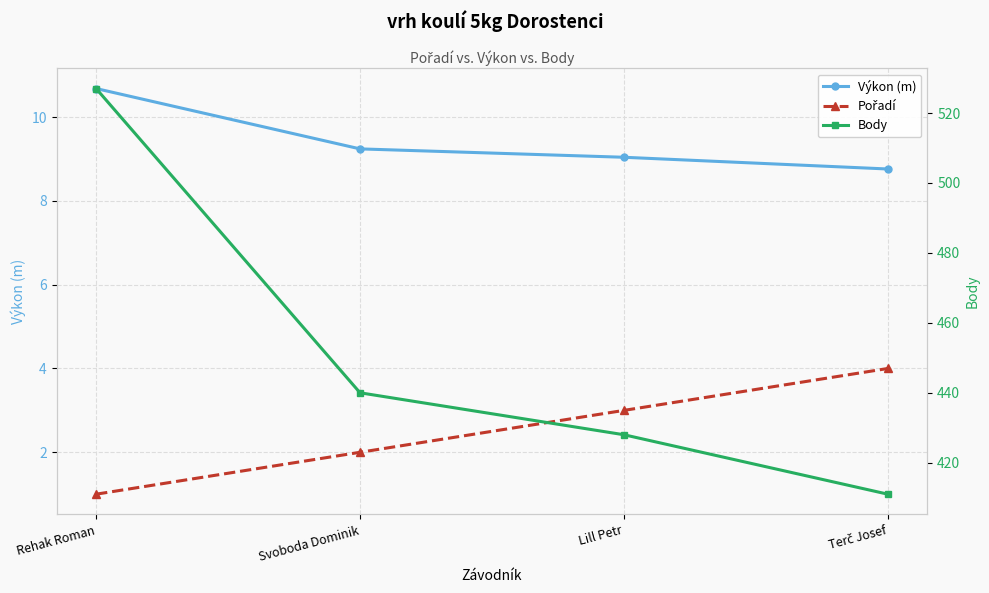

Rank the series by their maximum value, from lowest to highest.

Pořadí, Výkon (m), Body